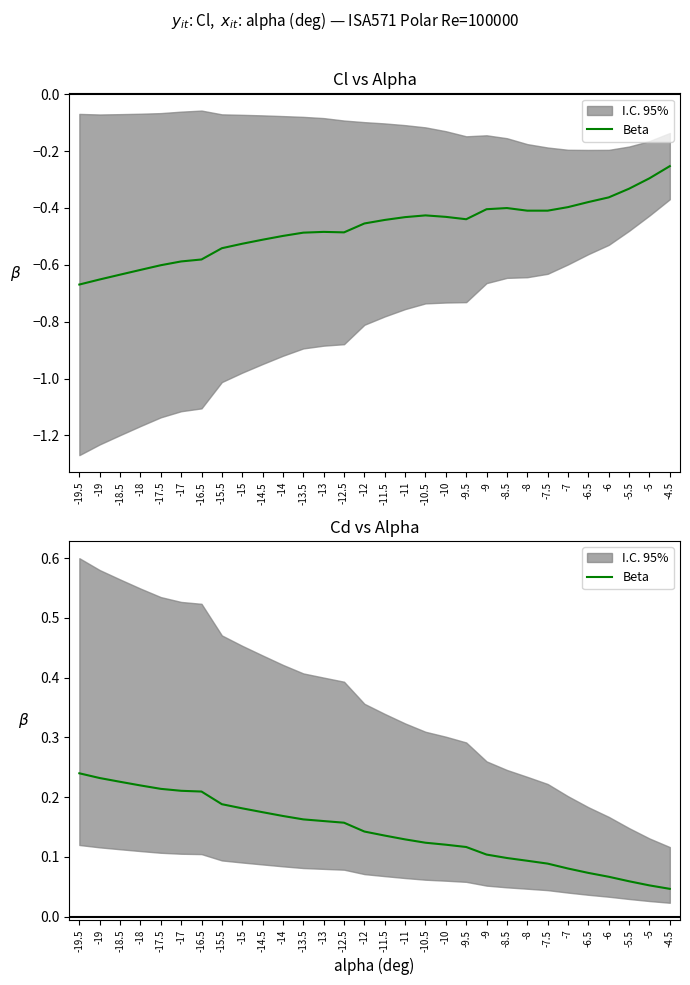

Which has a higher value, -12 or -5?

-12